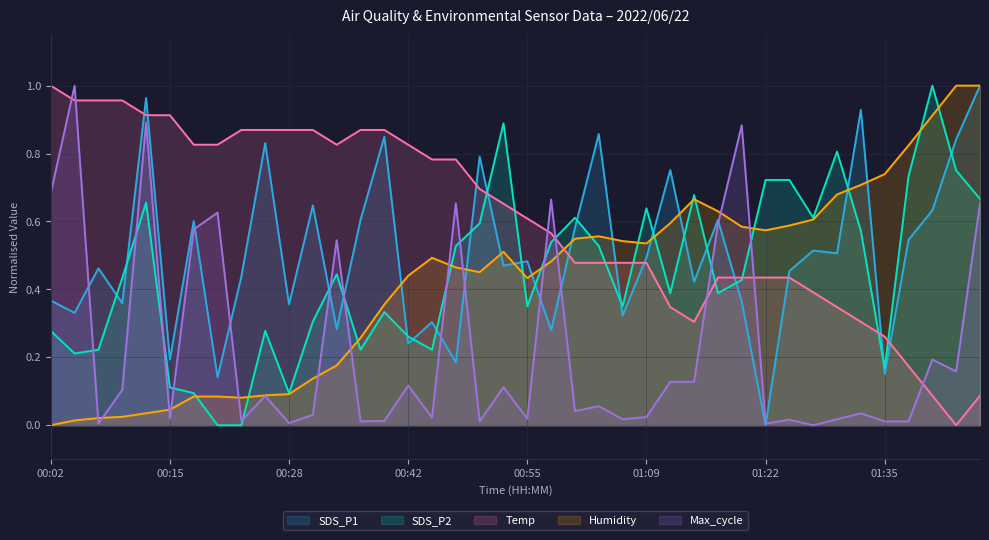

In Temp, how many points are lower than both neighbors (excluding endpoints)?

3